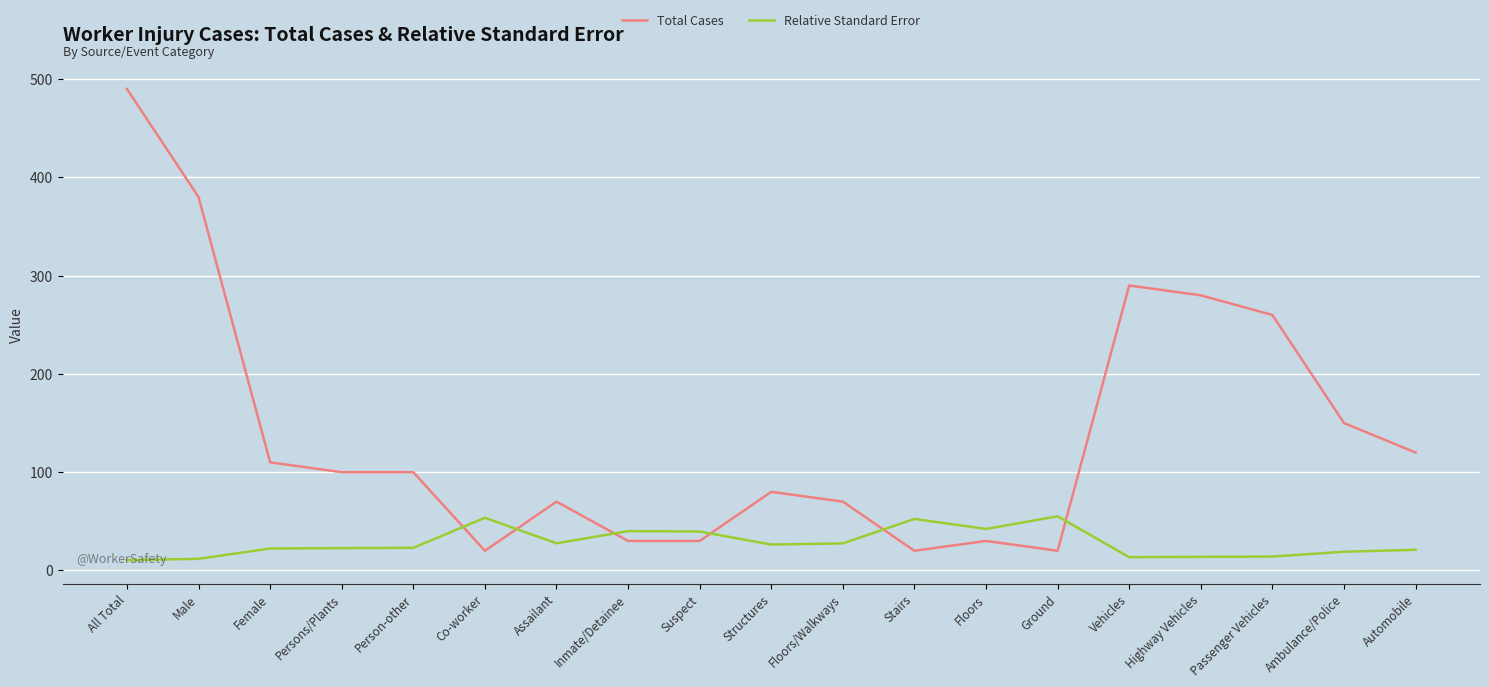

At which label does Total Cases first exceed 100?

All Total